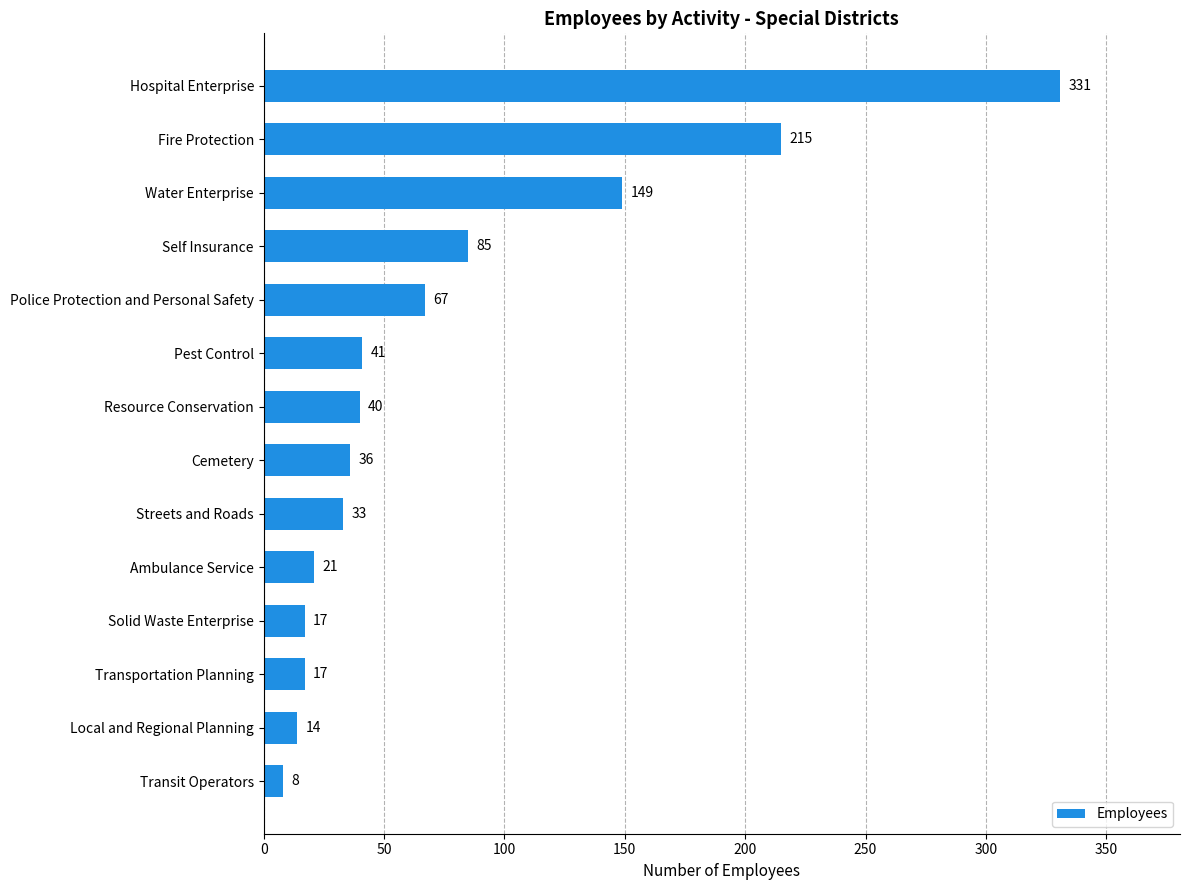

What is the minimum value shown in the chart?

8